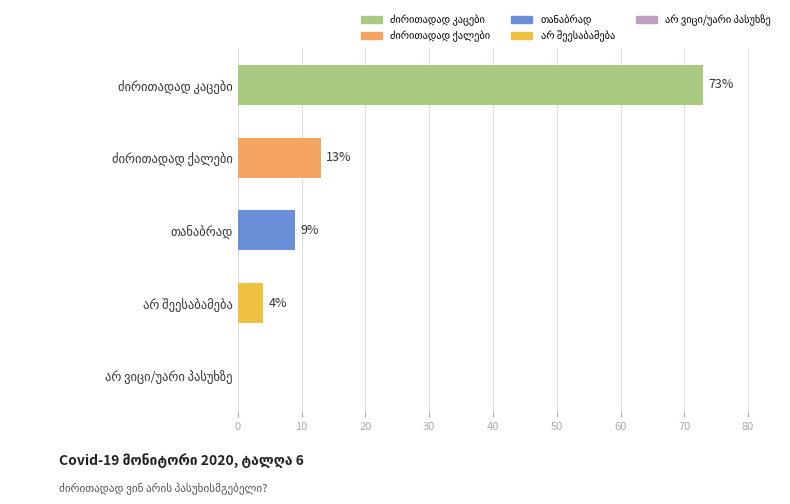

What is the maximum value shown in the chart?

73